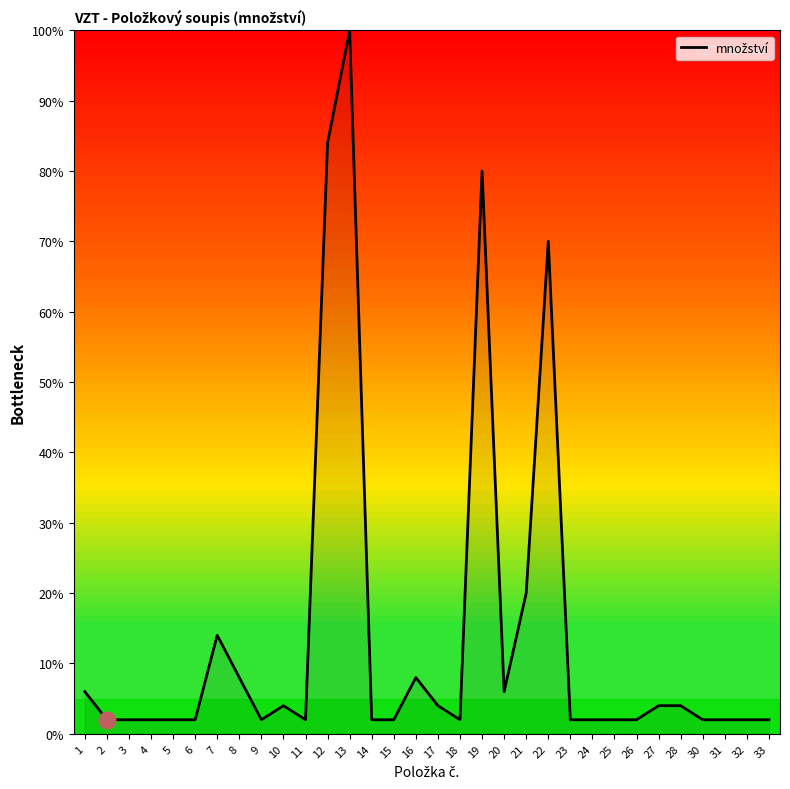

What is the change in value from 1 to 22?

+64.0